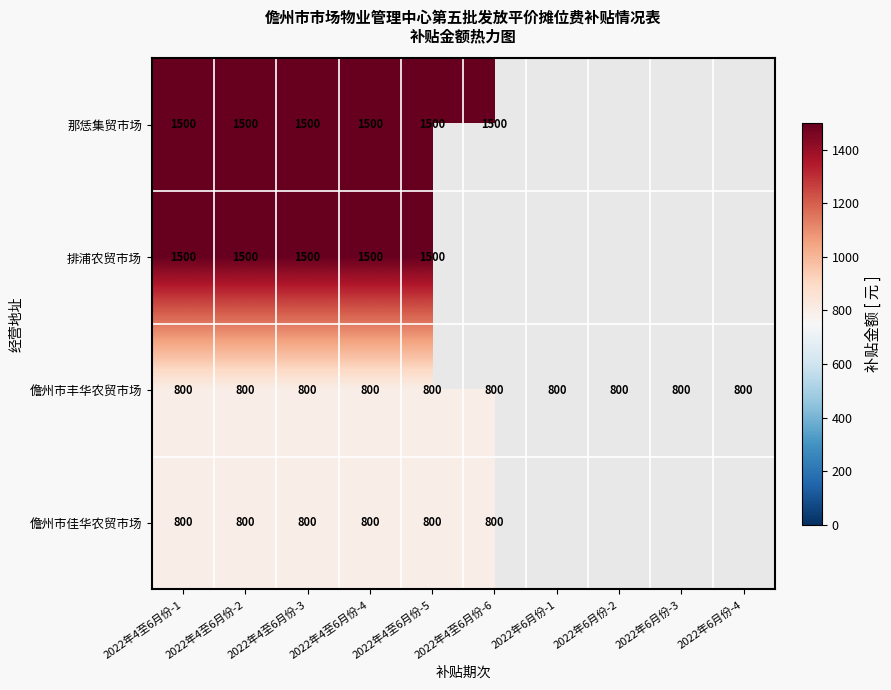

The 儋州市佳华农贸市场 series shows 281 at 2022年4至6月份-5. True or false?

False